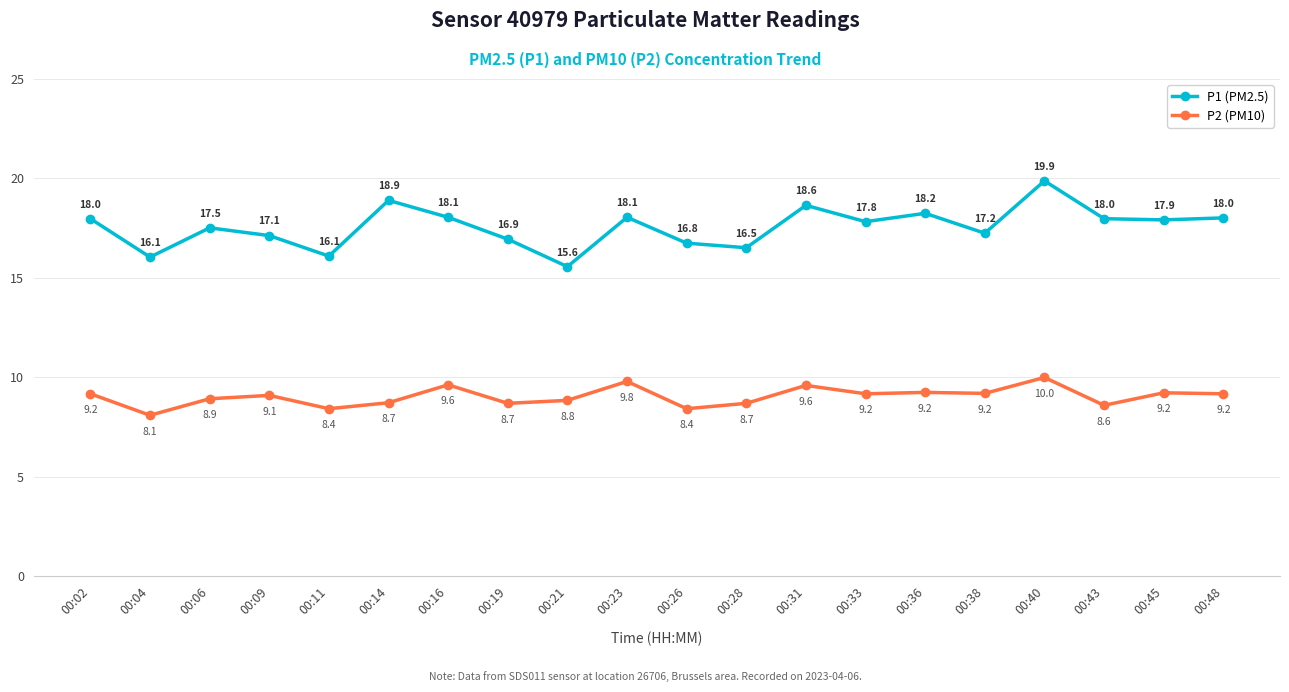

Does the chart display data point markers on the line(s)?

Yes